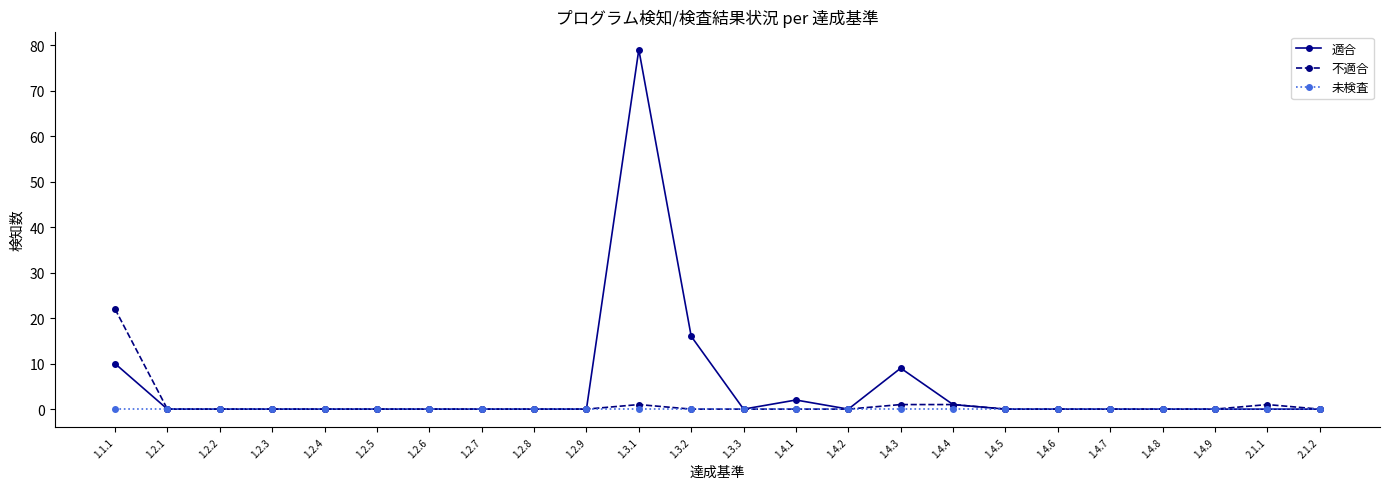

What is the difference between the maximum and second lowest values in the 不適合 series?

22